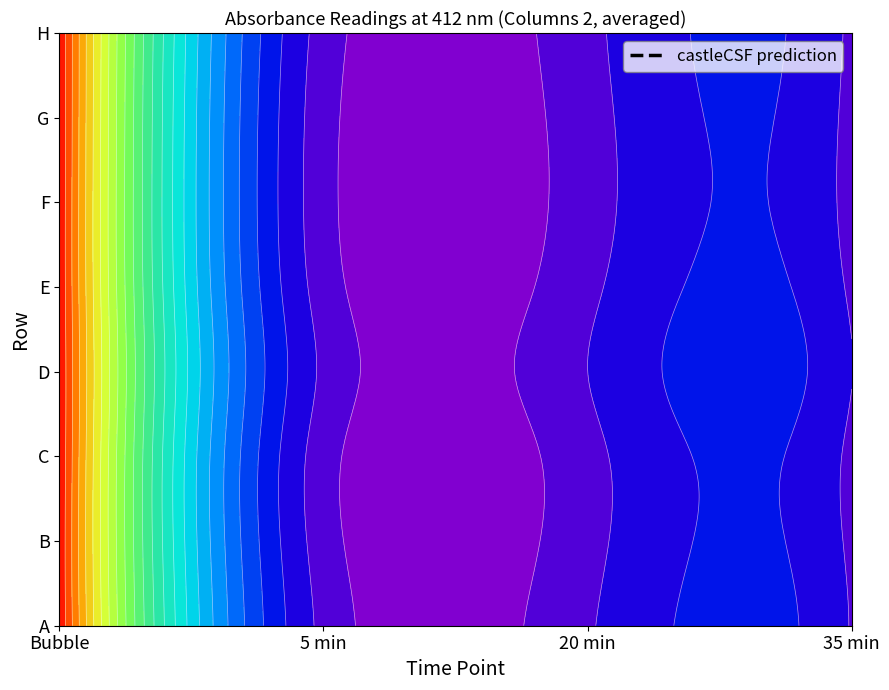

What is the spread (max minus min) of values at F?

0.6